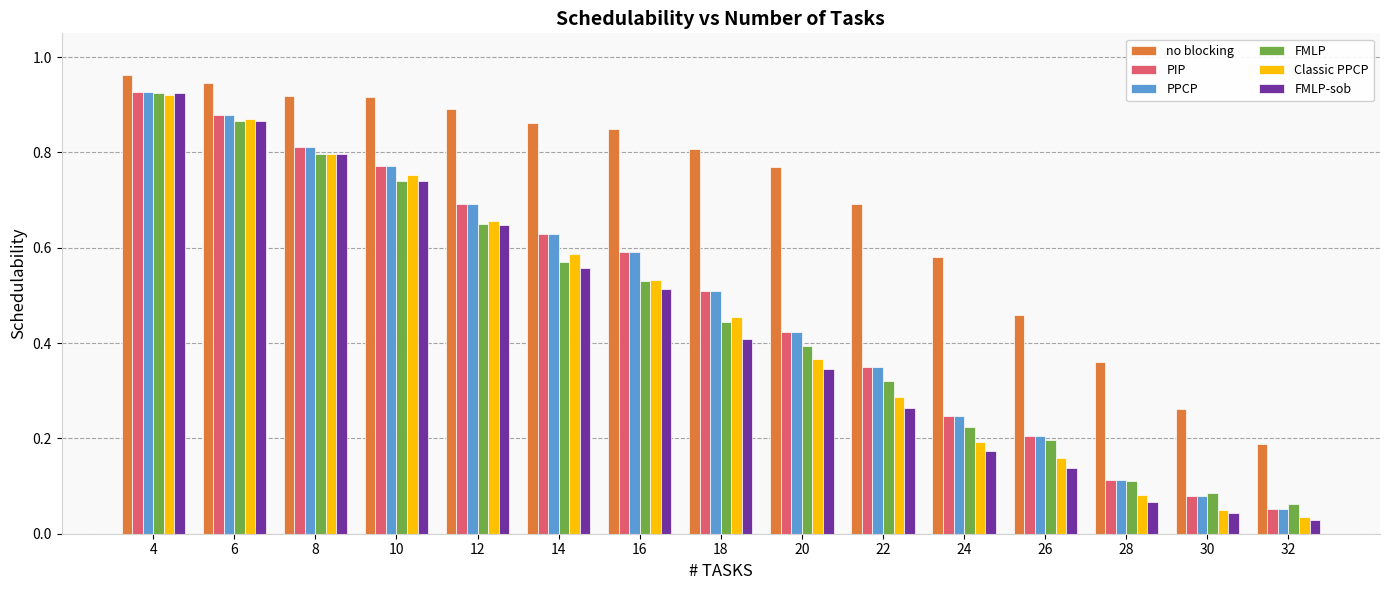

Where is PIP nearest to the value 0?

32